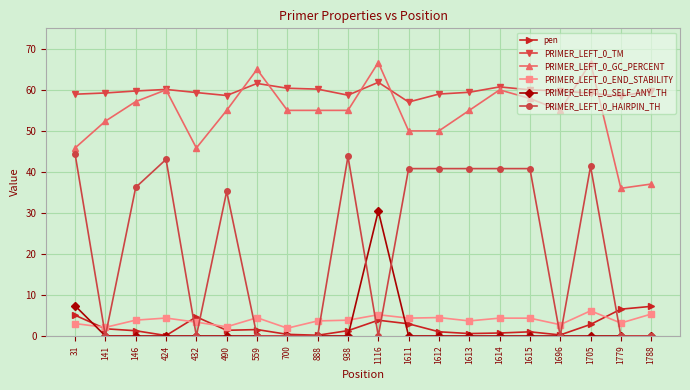

Does the chart have visible grid lines?

Yes